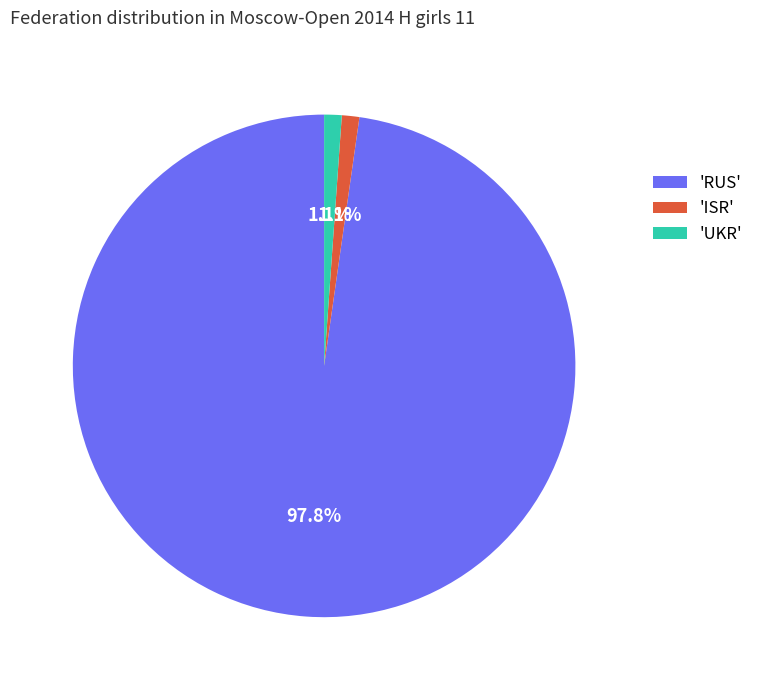

What is the largest slice in the pie chart?

'RUS'